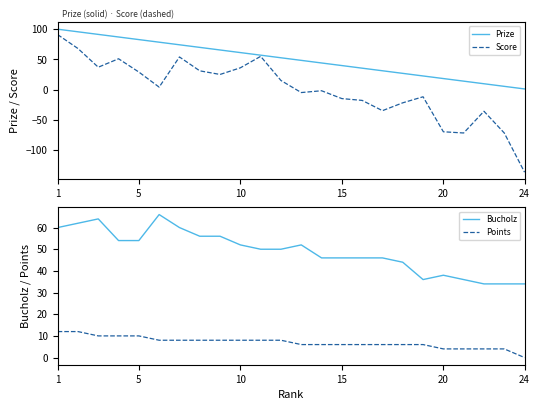

The Bucholz series shows 58 at 24. True or false?

False